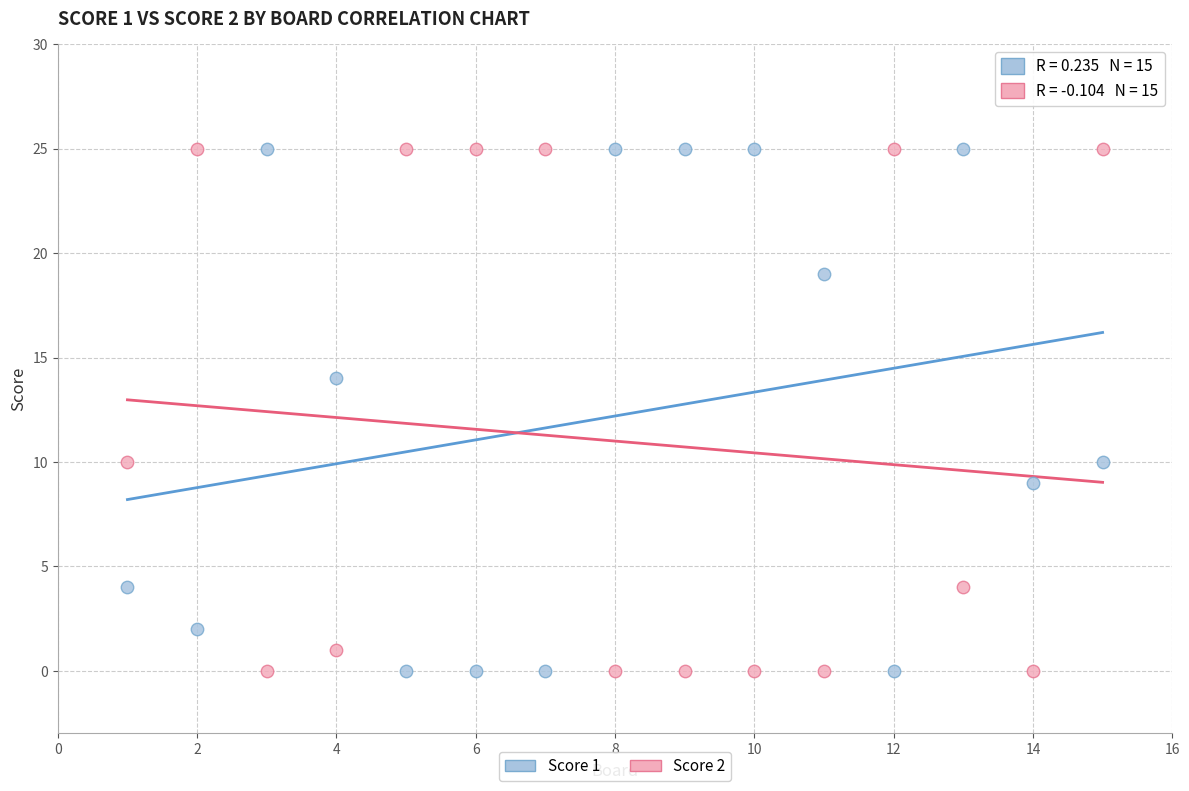

Across all data points, what is the range of X values (max minus min)?

14